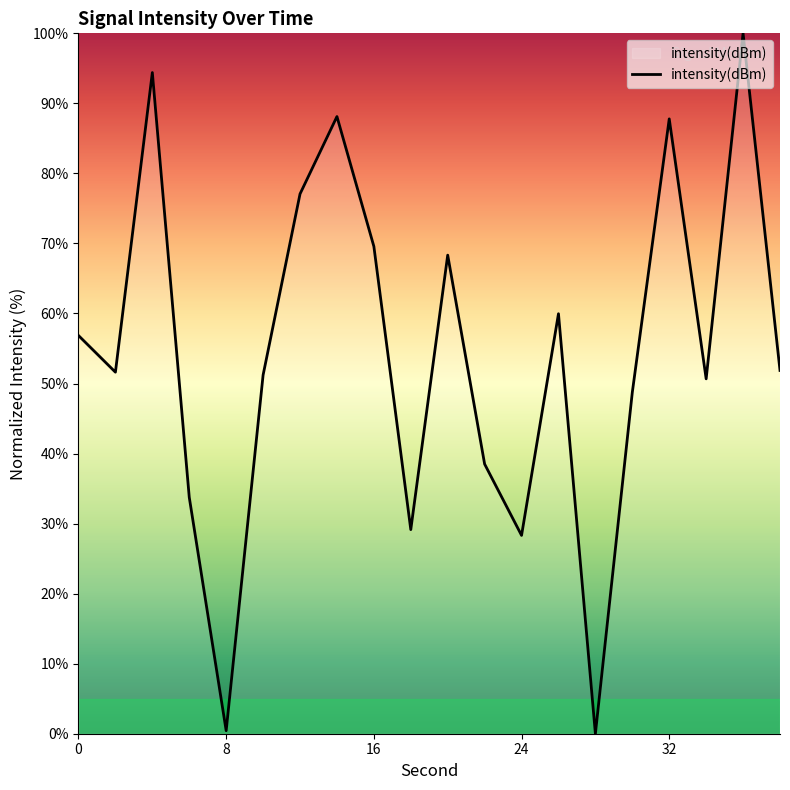

What is the maximum value shown in the chart?

100.0